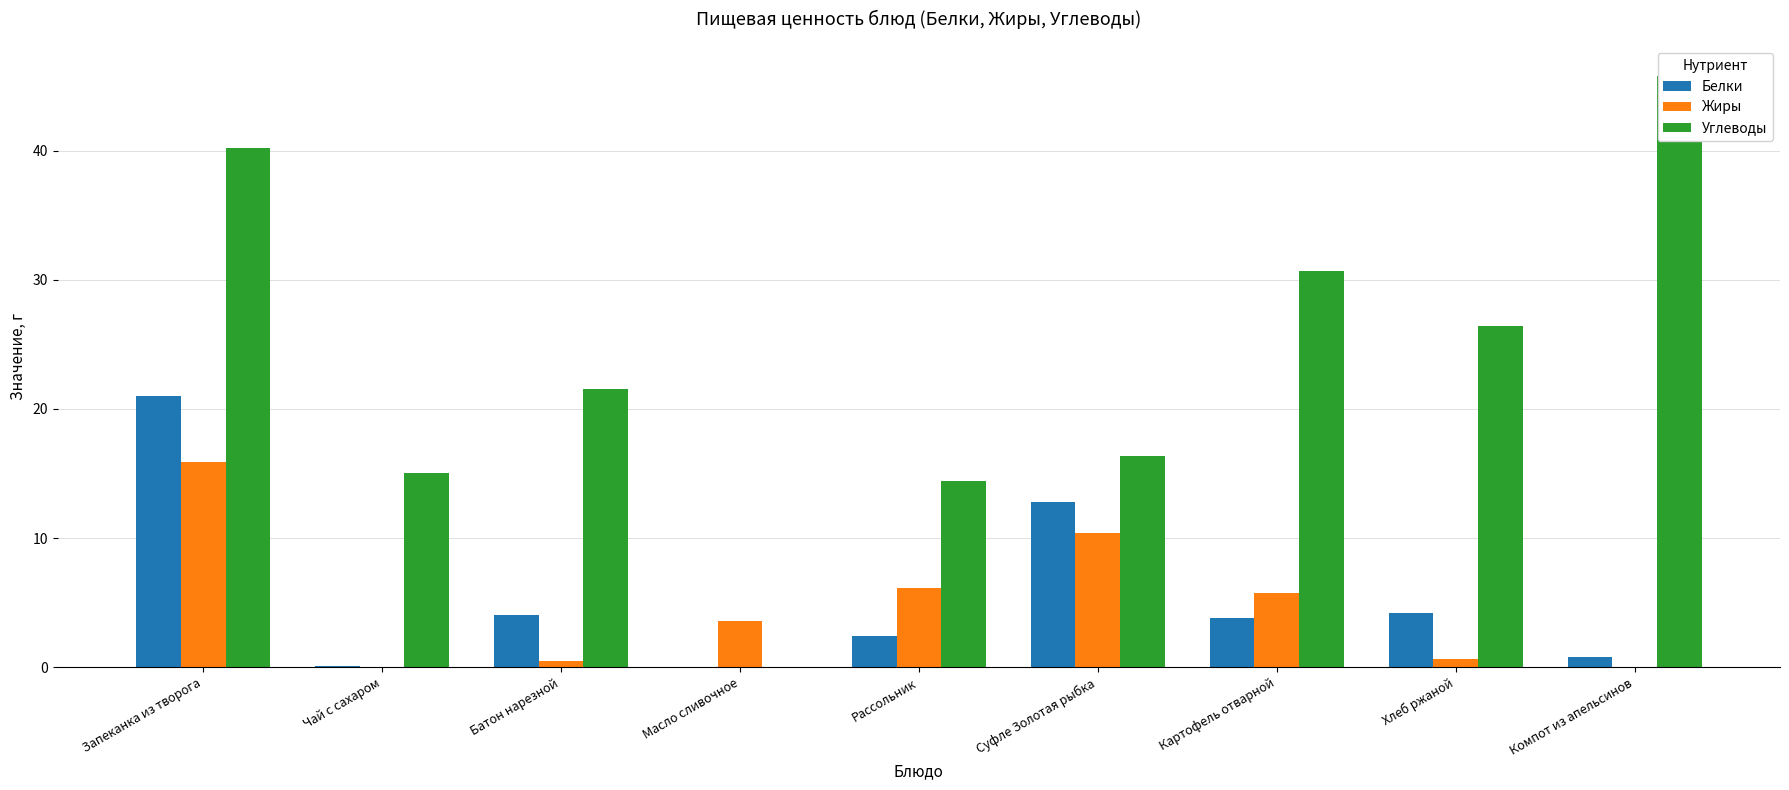

Which series has the largest range (max minus min)?

Углеводы